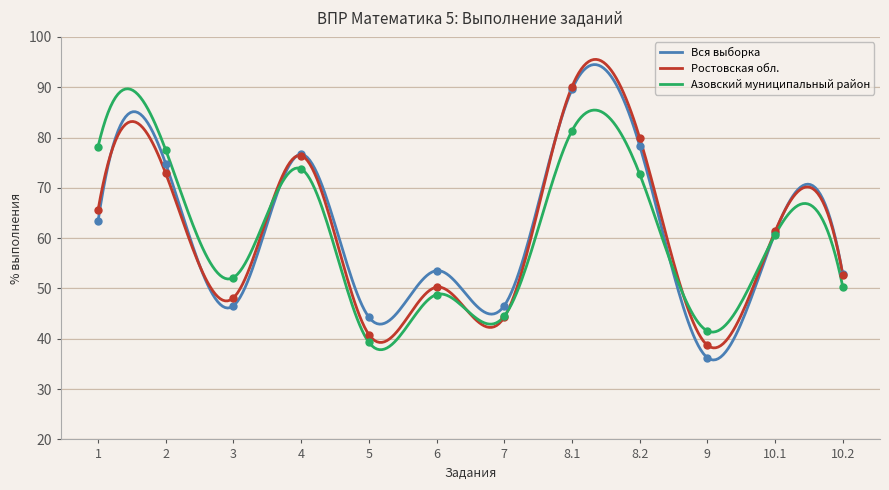

Is the value of Вся выборка at 3 greater than the value of Азовский муниципальный район at 10.1?

No